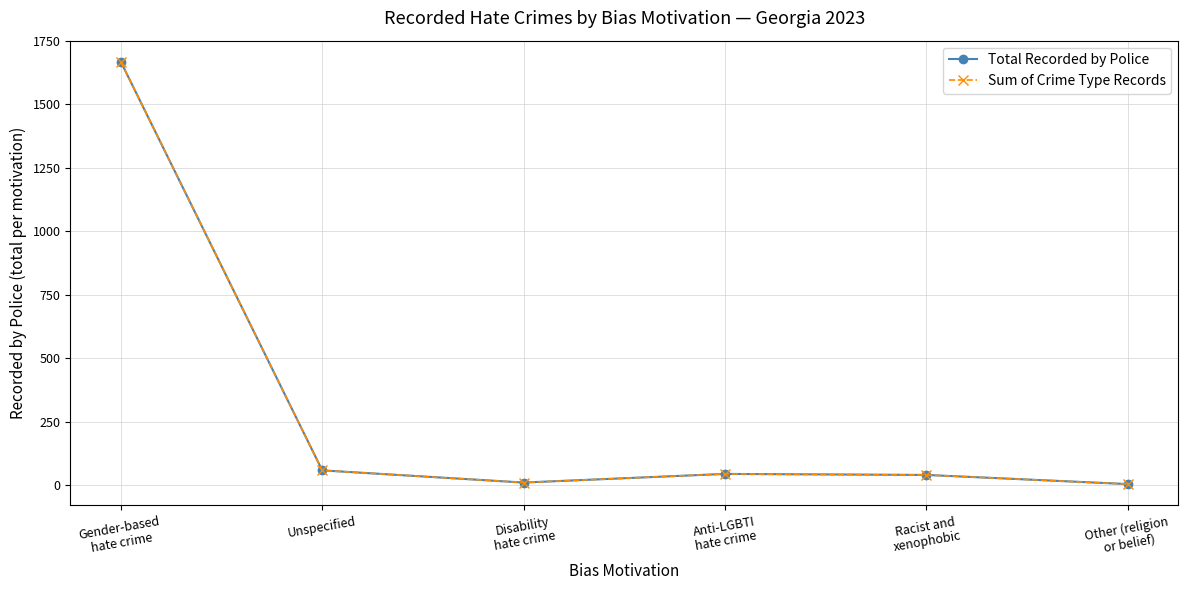

At which category is the sum across all series the highest?

Gender-based
hate crime